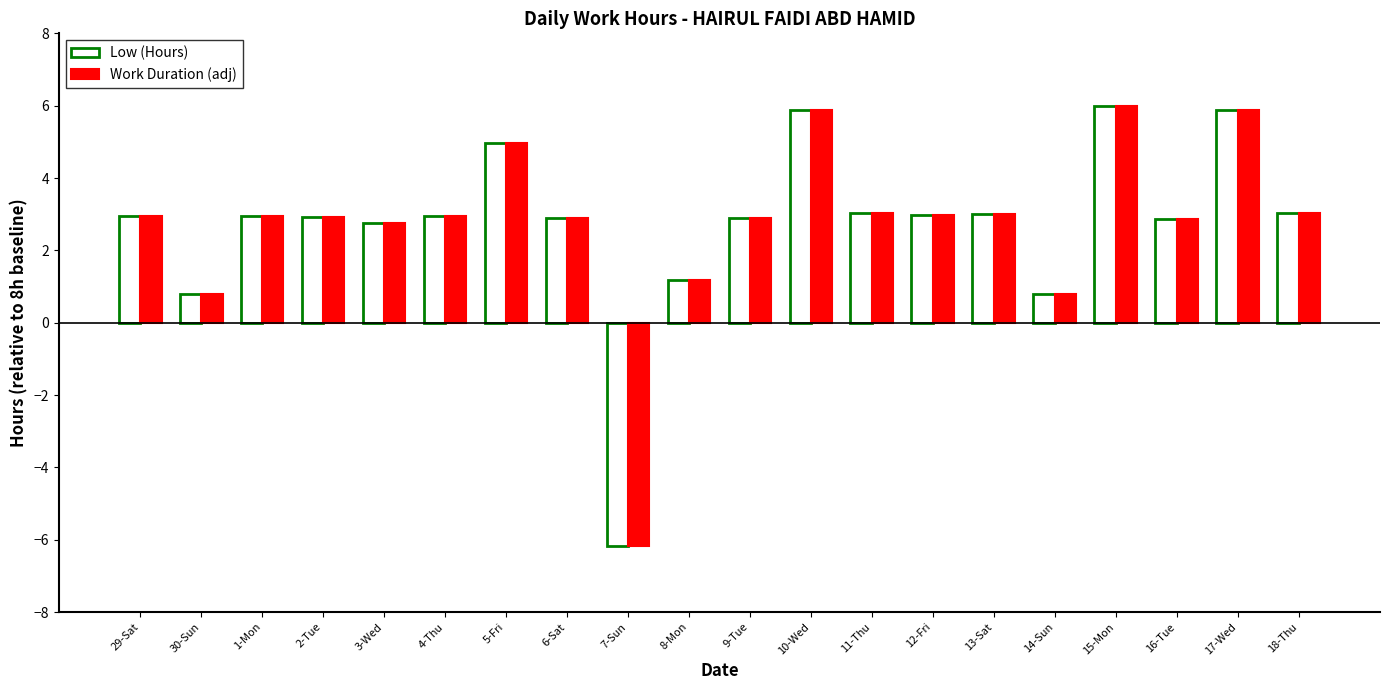

Which category has the lowest value across all series?

7-Sun